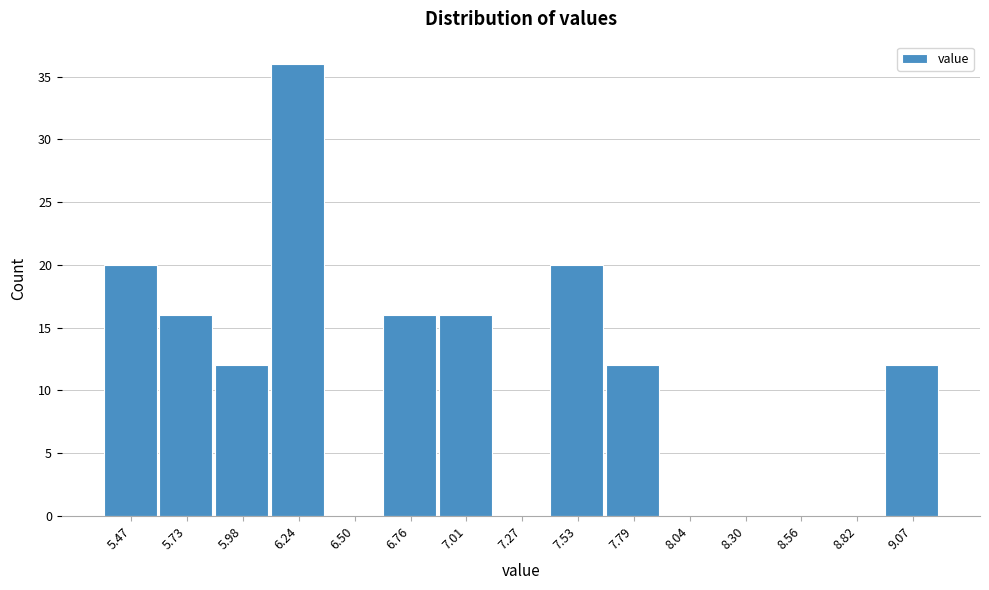

Reading left to right, list all the values displayed in this chart.

5.47=20	5.73=16	5.98=12	6.24=36	6.50=0	6.76=16	7.01=16	7.27=0	7.53=20	7.79=12	8.04=0	8.30=0	8.56=0	8.82=0	9.07=12